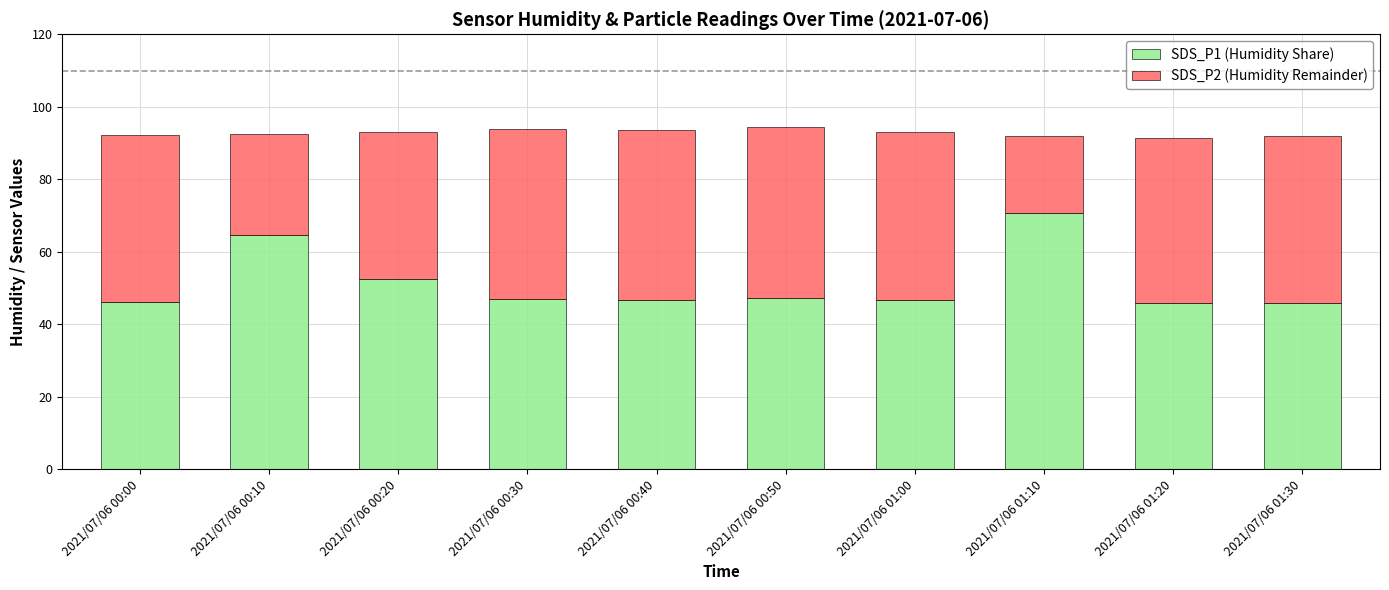

What is the difference between the second highest and second lowest values in the SDS_P1 (Humidity Share) series?

18.6